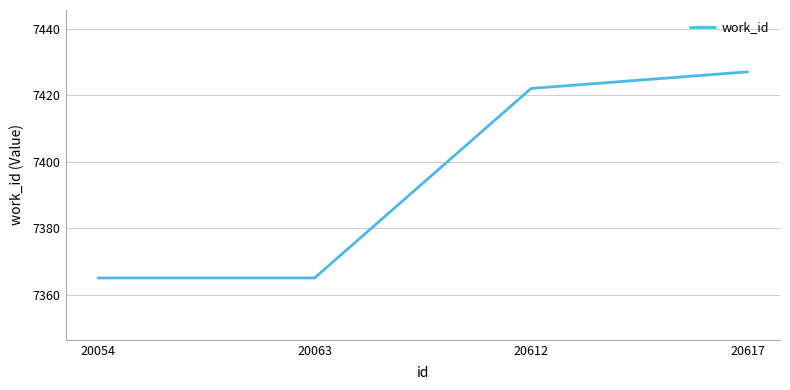

How many lines are shown in the chart?

1